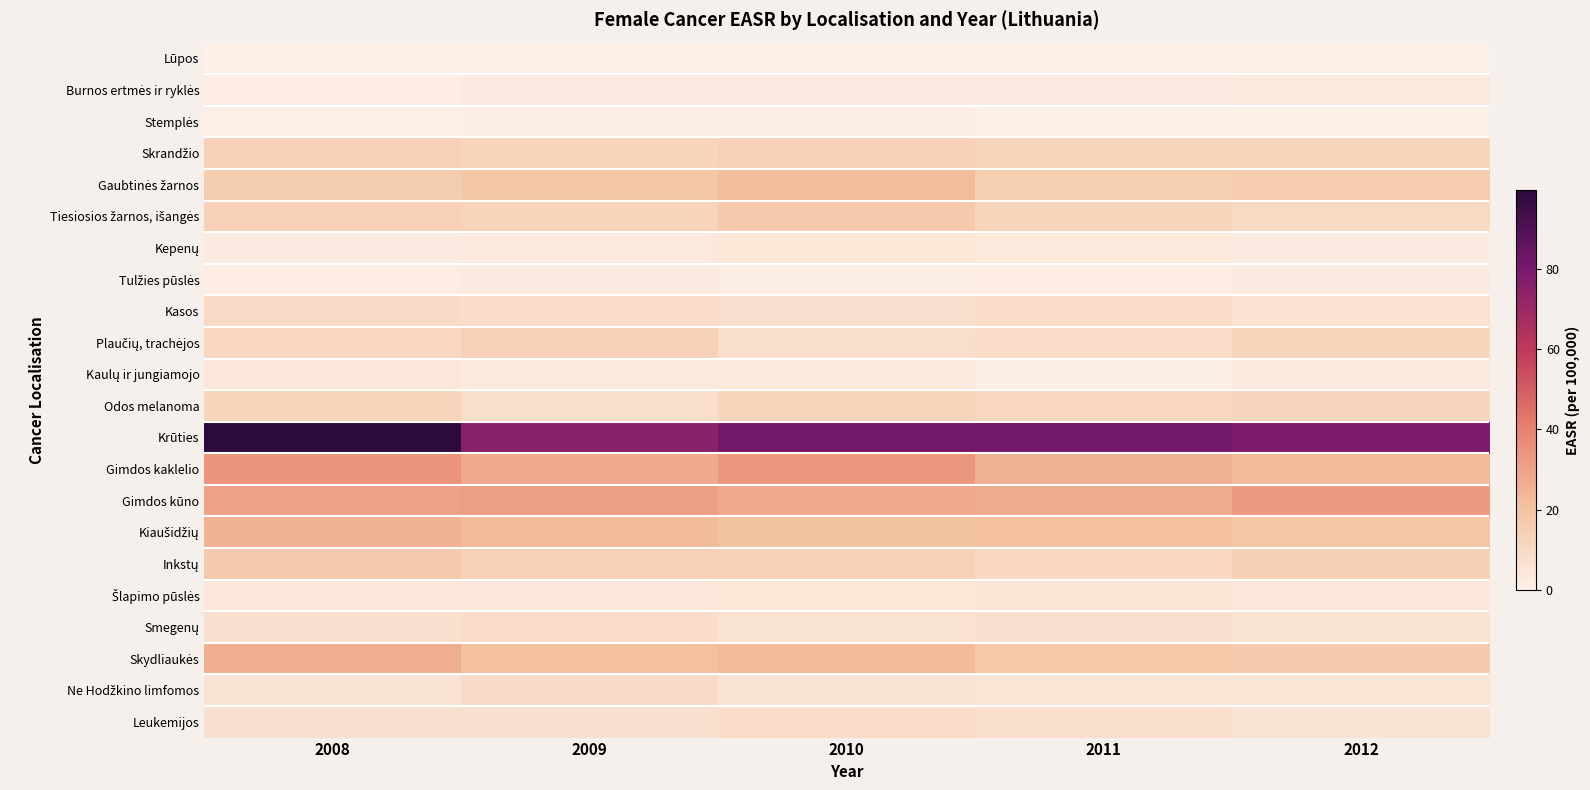

How many series are shown in this chart?

22